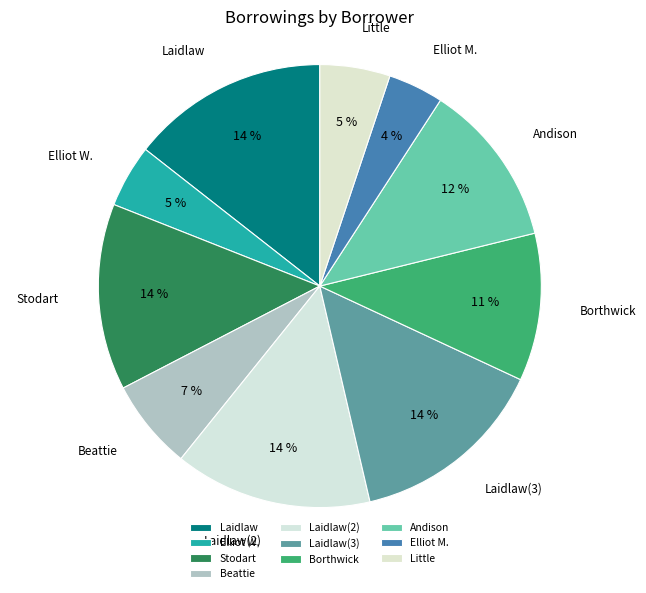

Combined, do Elliot W. and Laidlaw account for over 50%?

No